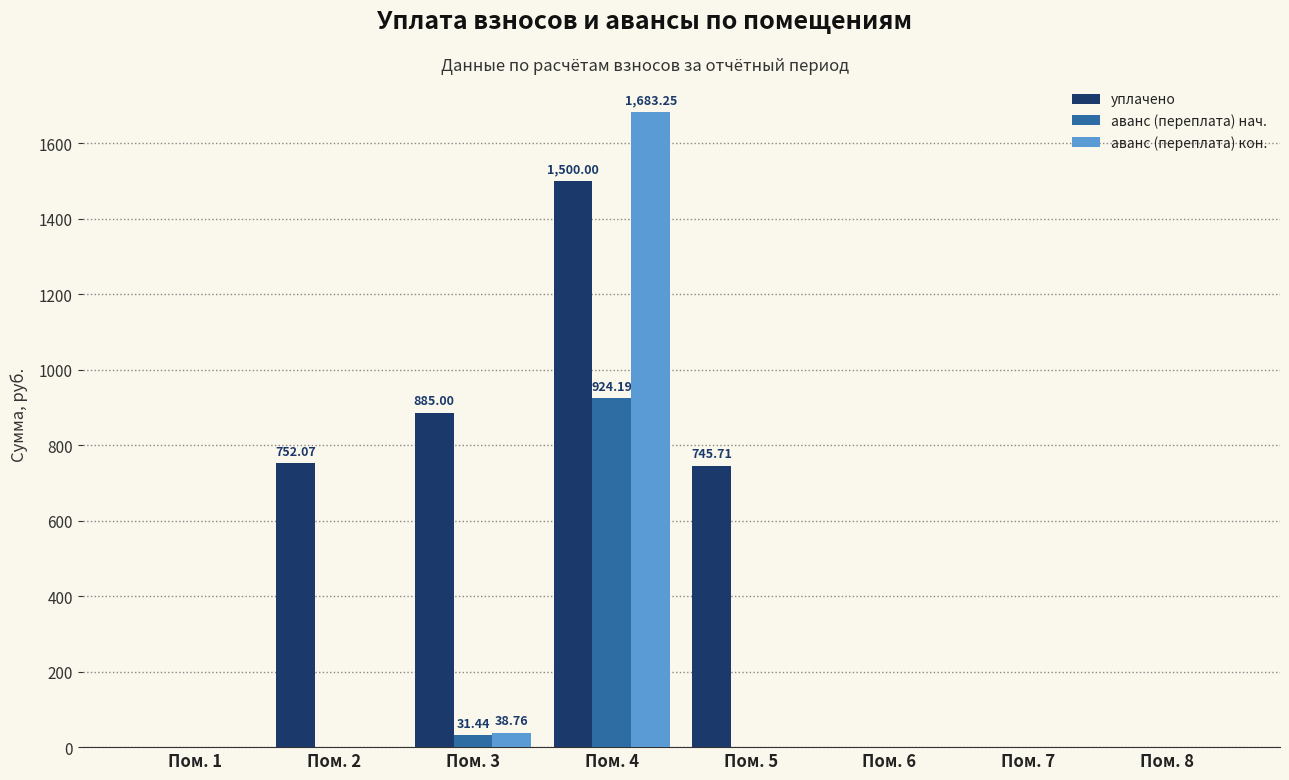

Between Пом. 3 and Пом. 8, which series saw the biggest shift?

уплачено